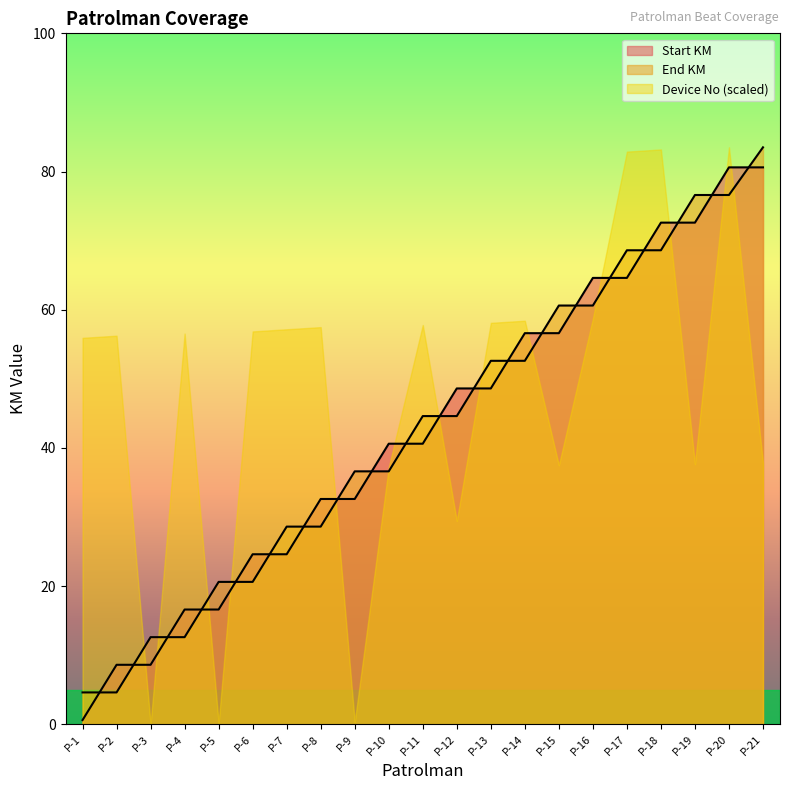

Which series has the largest total across all categories?

Device No (scaled)